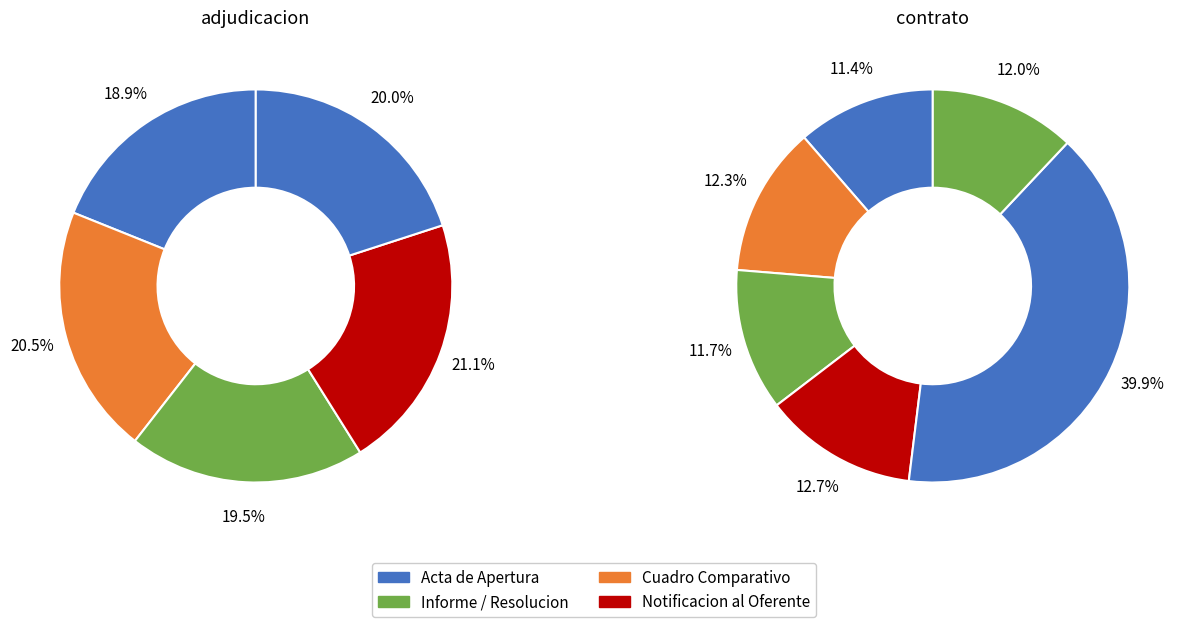

Count the number of slices in the pie.

6